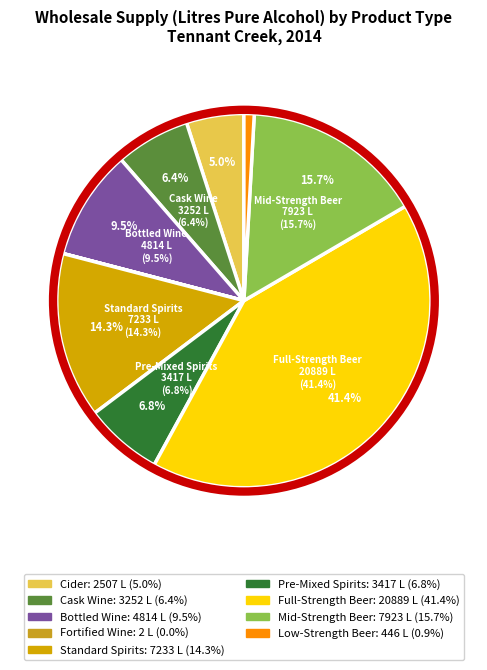

The Mid-Strength Beer slice represents 16% of the pie. True or false?

True